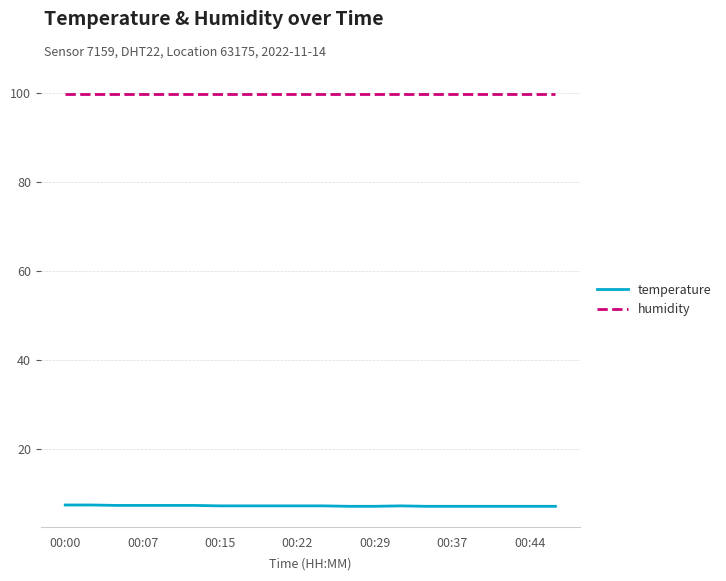

Which series has the largest total across all categories?

humidity